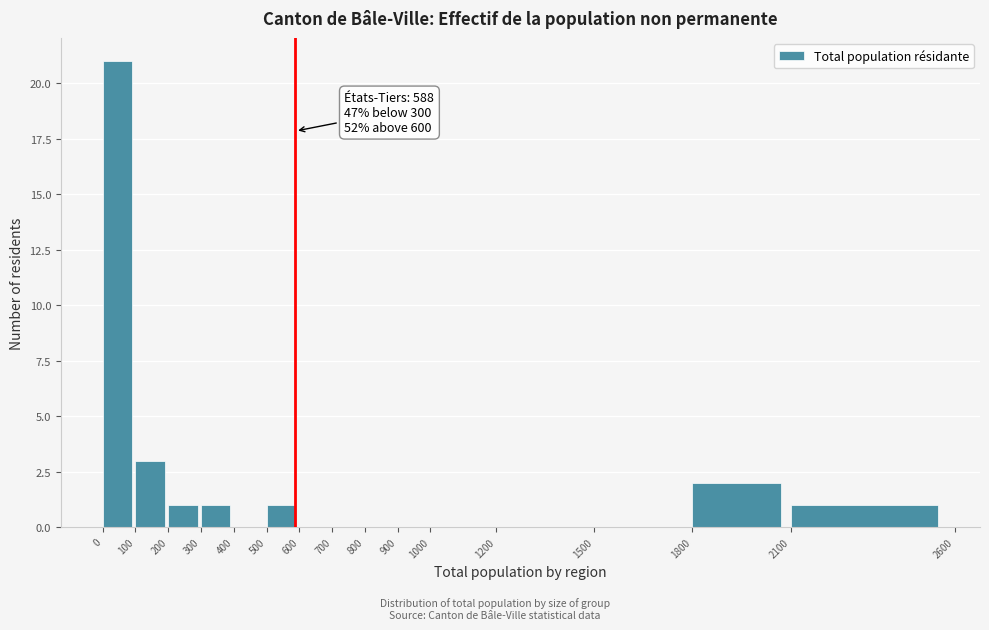

Over which range of the x-axis is the bar tallest?

0 to 100